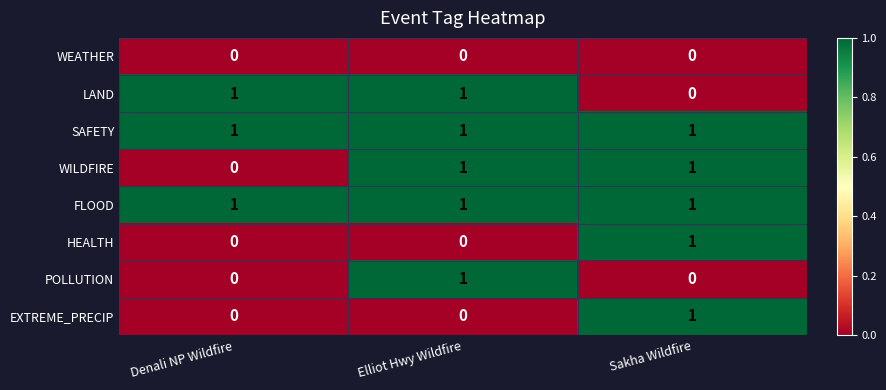

What is the sum of all FLOOD values?

3